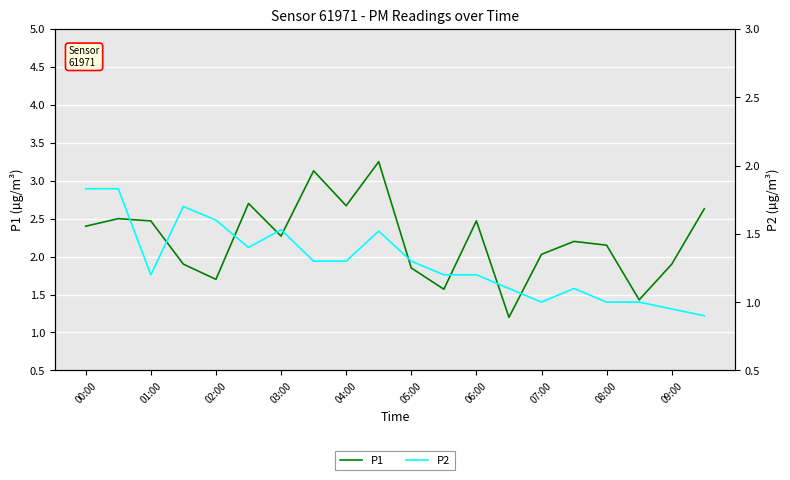

How many lines are shown in the chart?

2